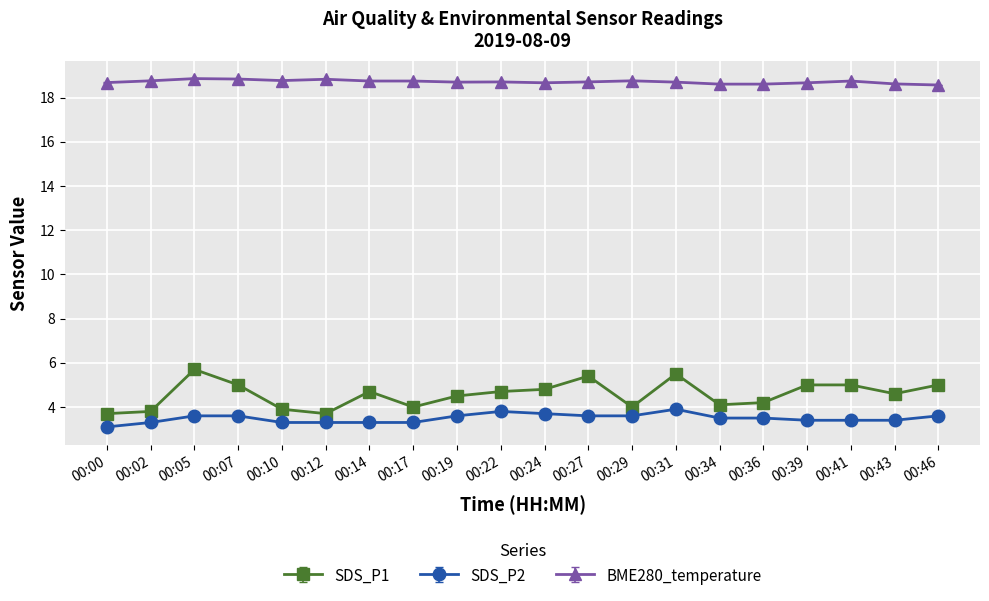

The SDS_P1 series shows 5.8 at 00:02. True or false?

False